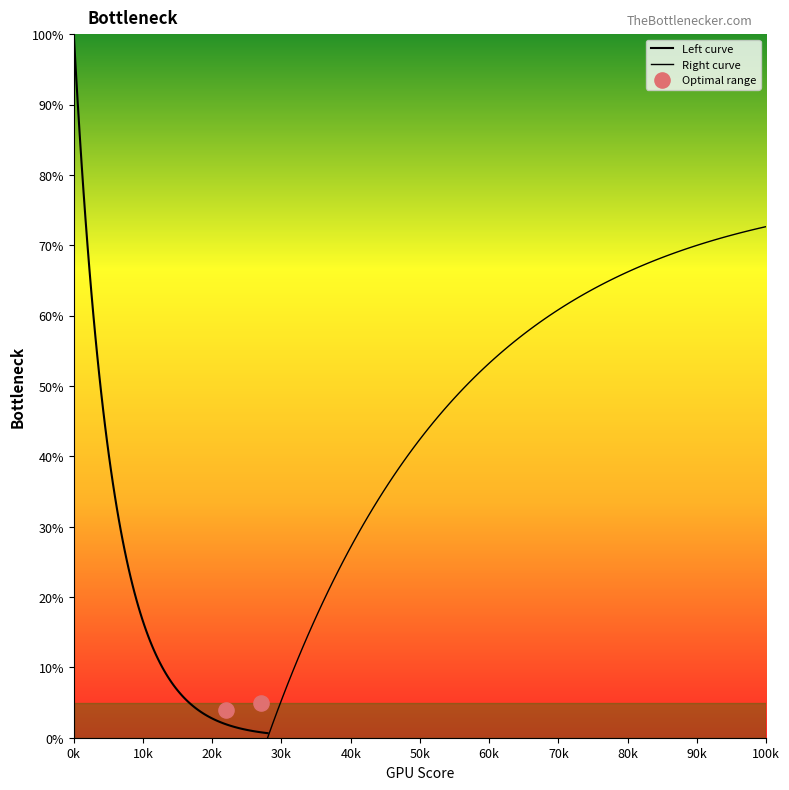

What is the change in value from 25 to 65?

-44